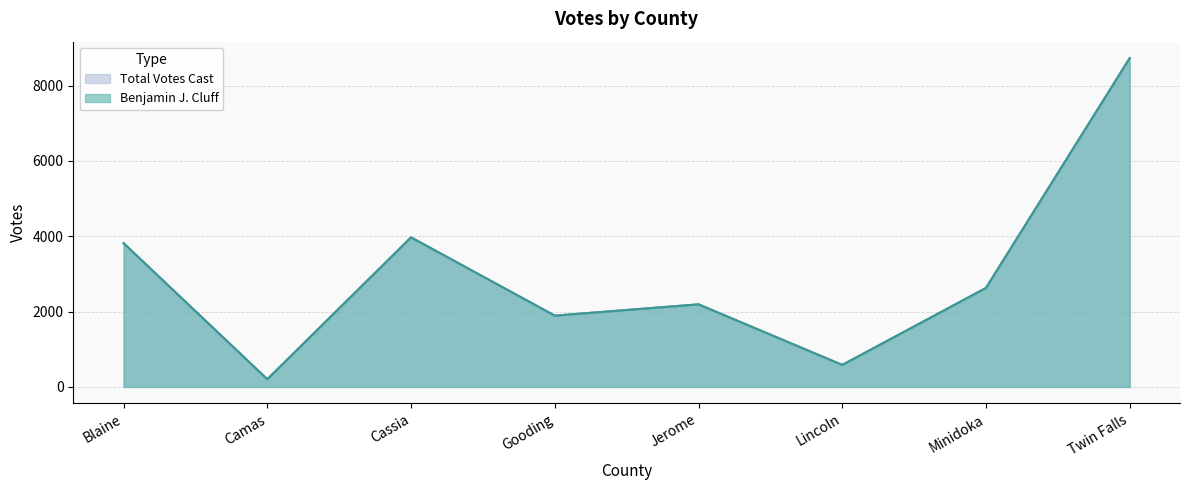

At which label is Total Votes Cast closest to 4466?

Cassia